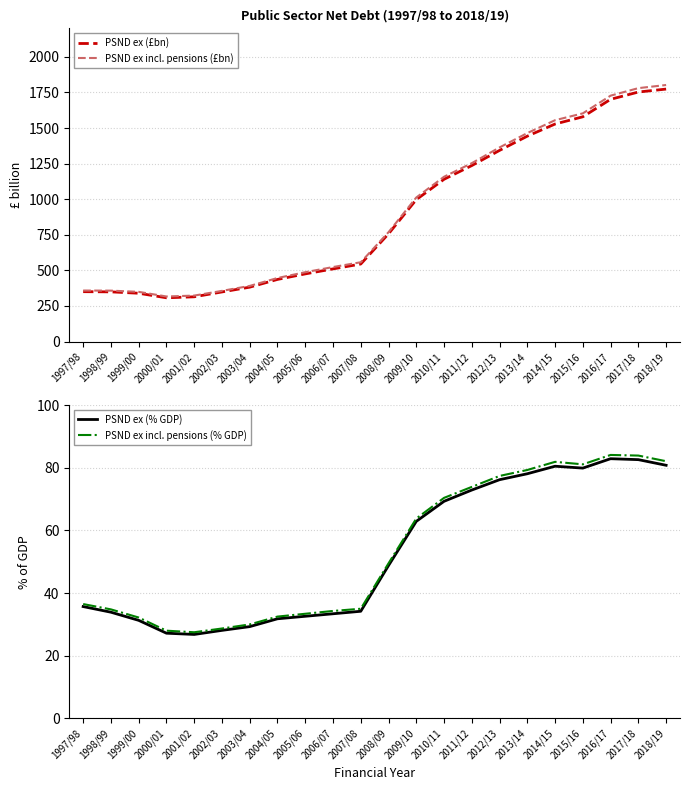

List the labels in order of PSND ex incl. pensions (£bn) value, smallest first.

2000/01, 2001/02, 1999/00, 2002/03, 1998/99, 1997/98, 2003/04, 2004/05, 2005/06, 2006/07, 2007/08, 2008/09, 2009/10, 2010/11, 2011/12, 2012/13, 2013/14, 2014/15, 2015/16, 2016/17, 2017/18, 2018/19